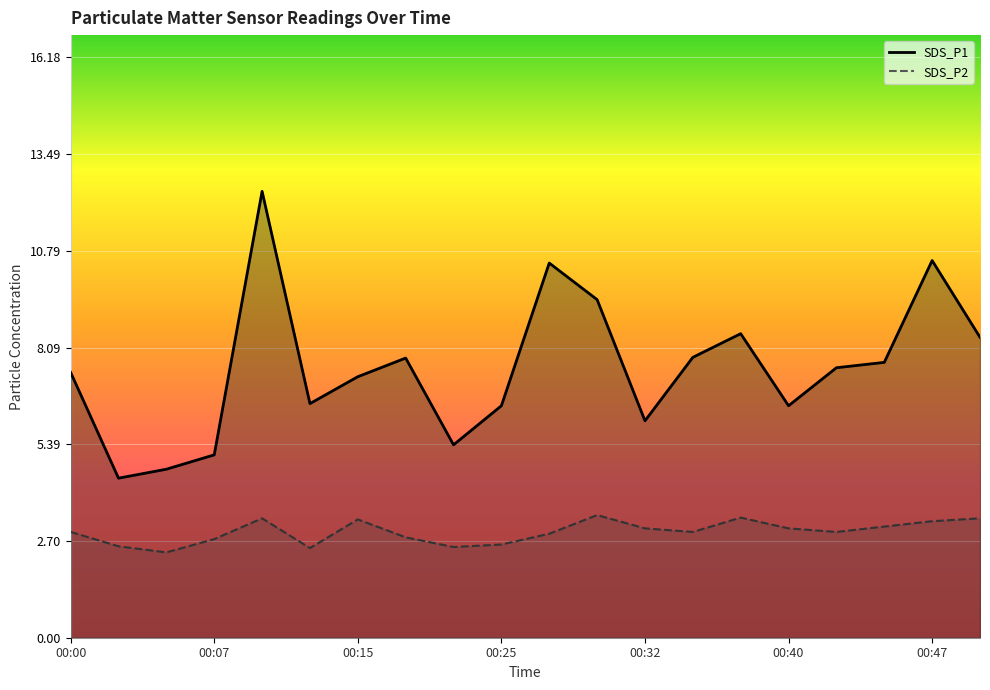

What are all the series names shown in the legend?

SDS_P1, SDS_P2